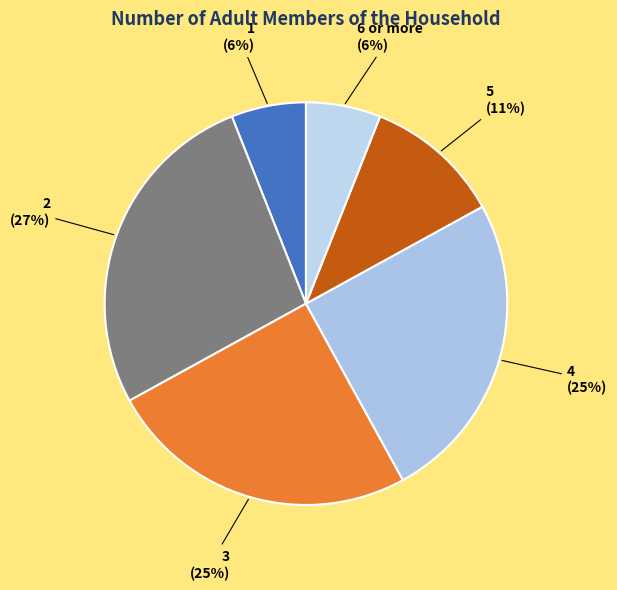

Approximately how many times larger is the value at 3 compared to 4?

1.0